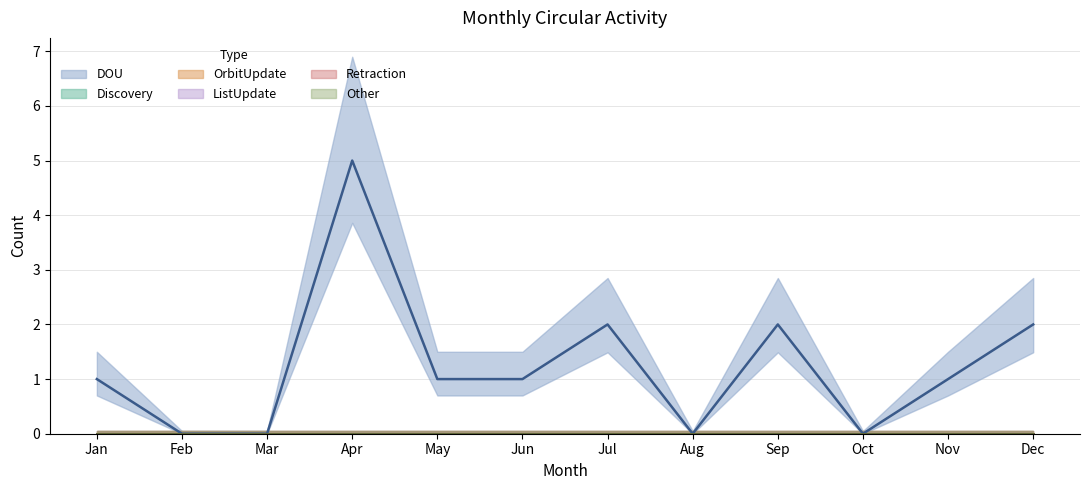

True or false: OrbitUpdate has a value of 0 at Jul.

True